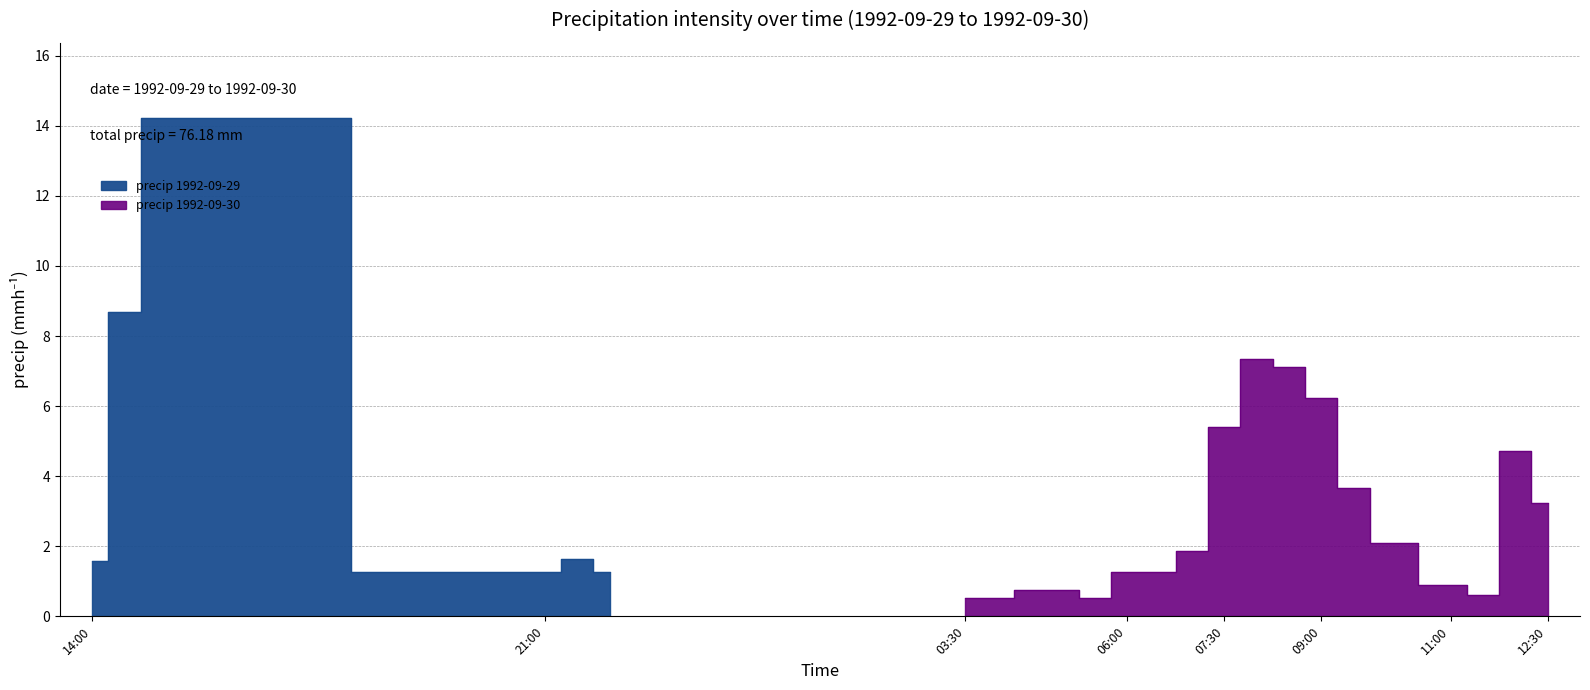

What is the sum of all values?

76.2